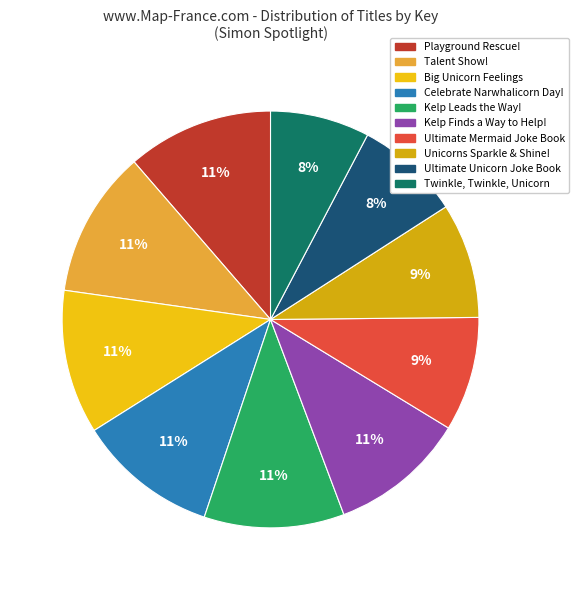

To the nearest percent, what is the average slice percentage?

10%